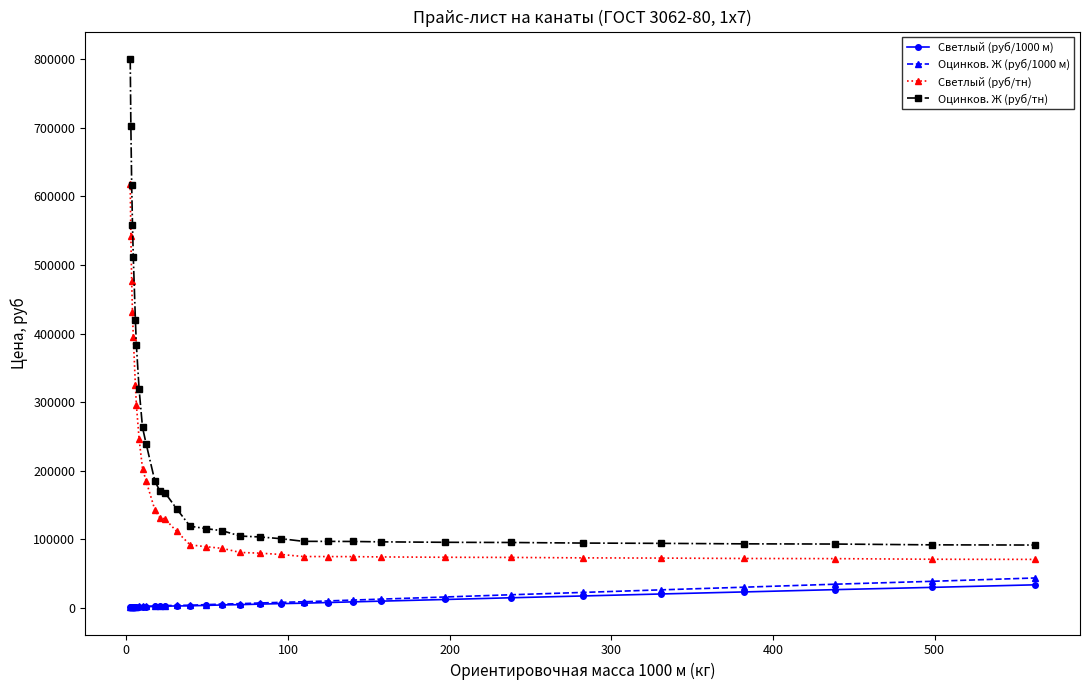

Which series has the widest spread of values?

Оцинков. Ж (руб/тн)